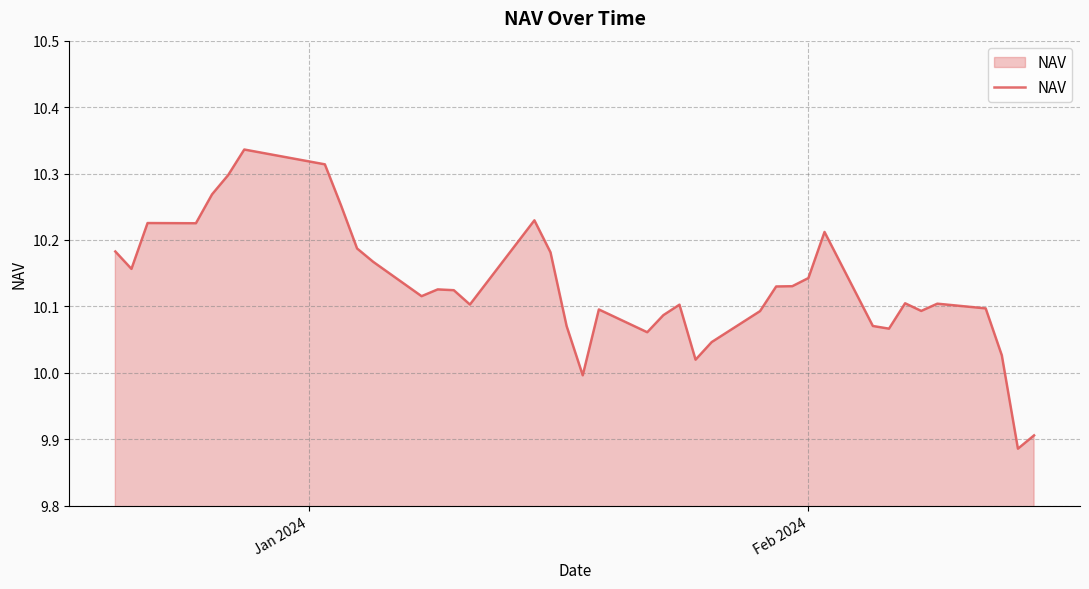

What is the difference between the maximum and minimum values?

0.5